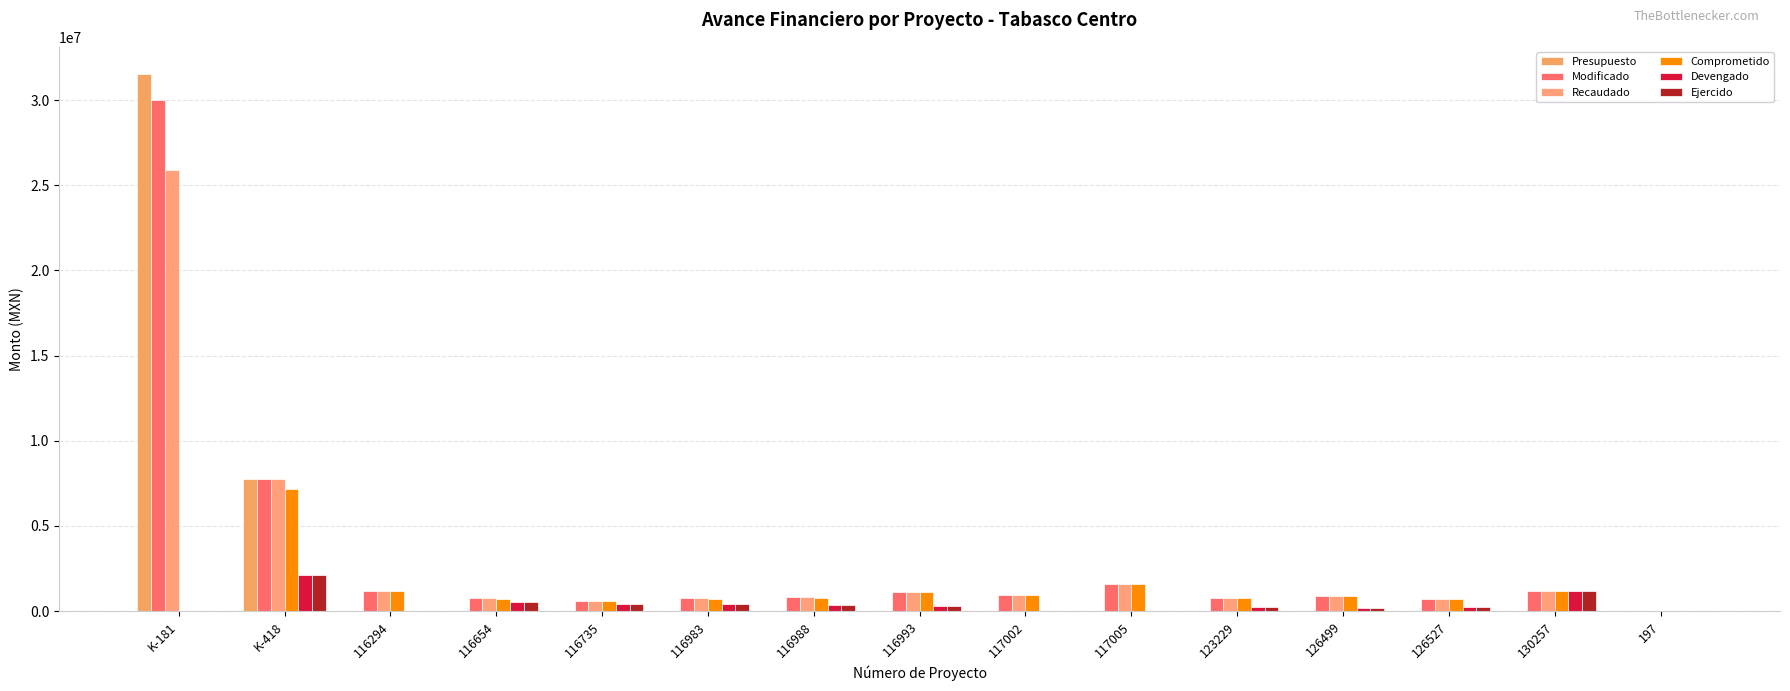

Is the value of Presupuesto at 116294 greater than the value of Modificado at 116735?

No